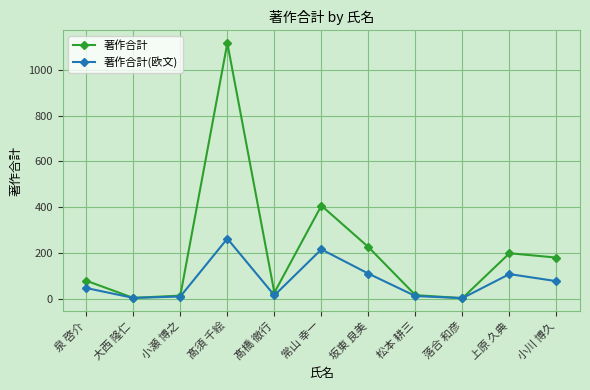

Which series has the largest range (max minus min)?

著作合計